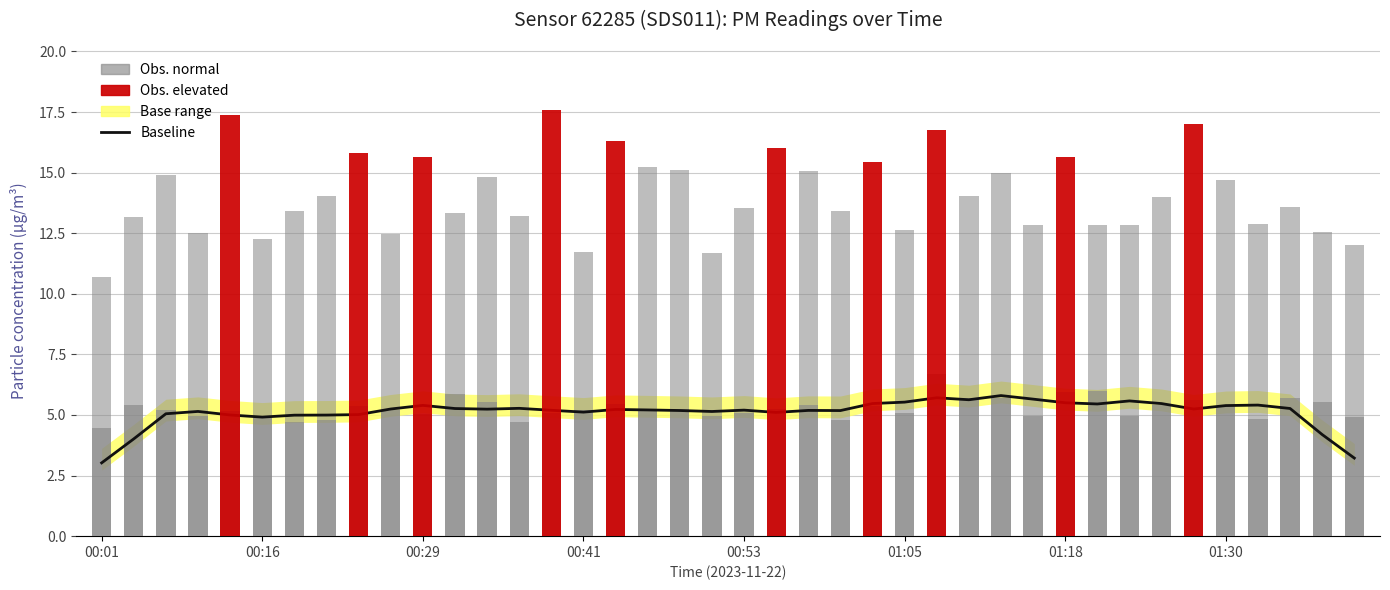

Does the chart contain stacked bars?

No